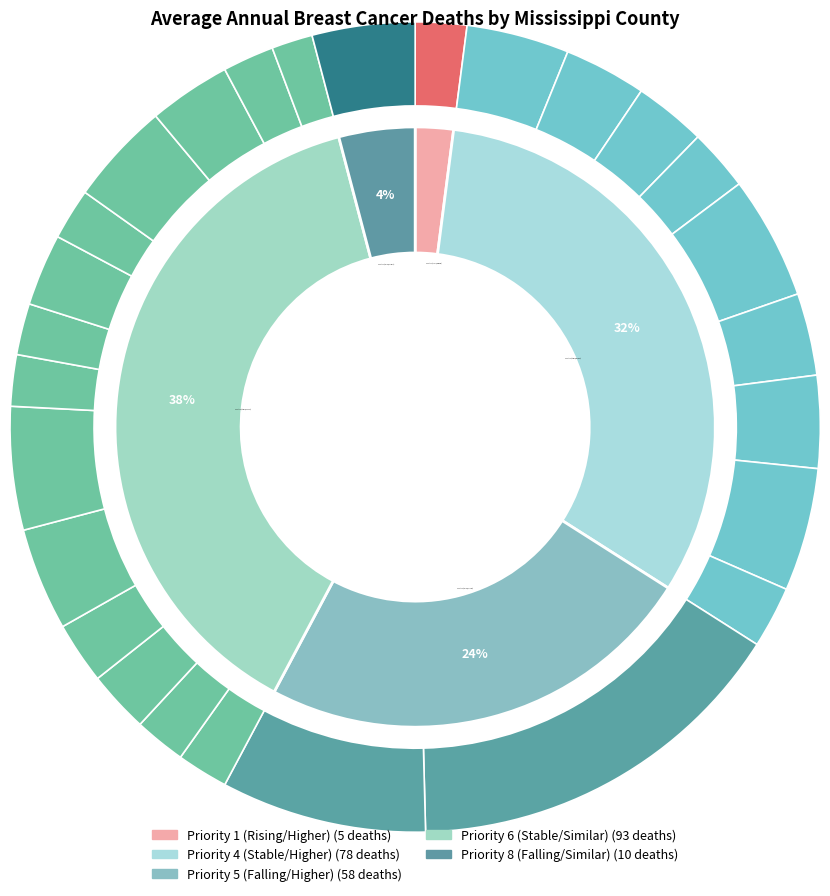

Combined, what portion of the pie is Union County and Forrest County?

5.7%